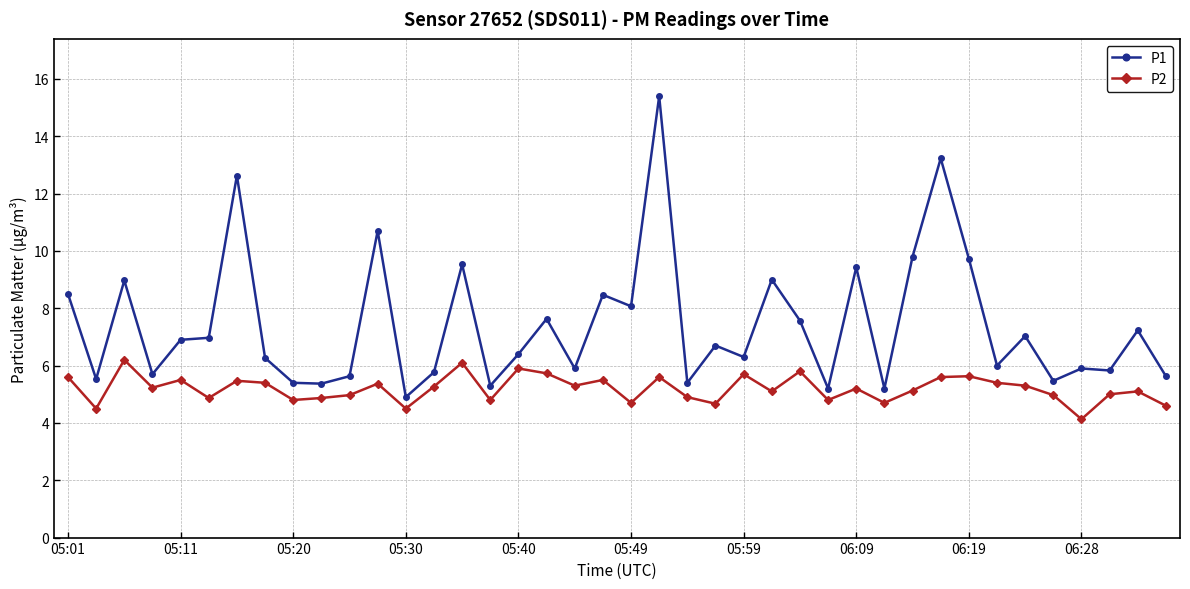

What is the value of the P2 point at the 18th from the left?

5.7